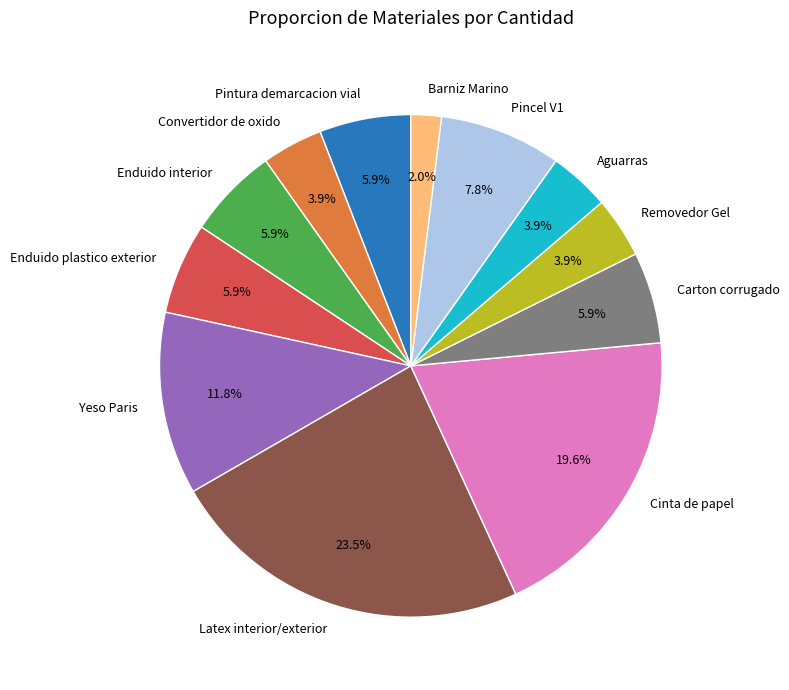

Is Pincel V1 the majority of the pie?

No